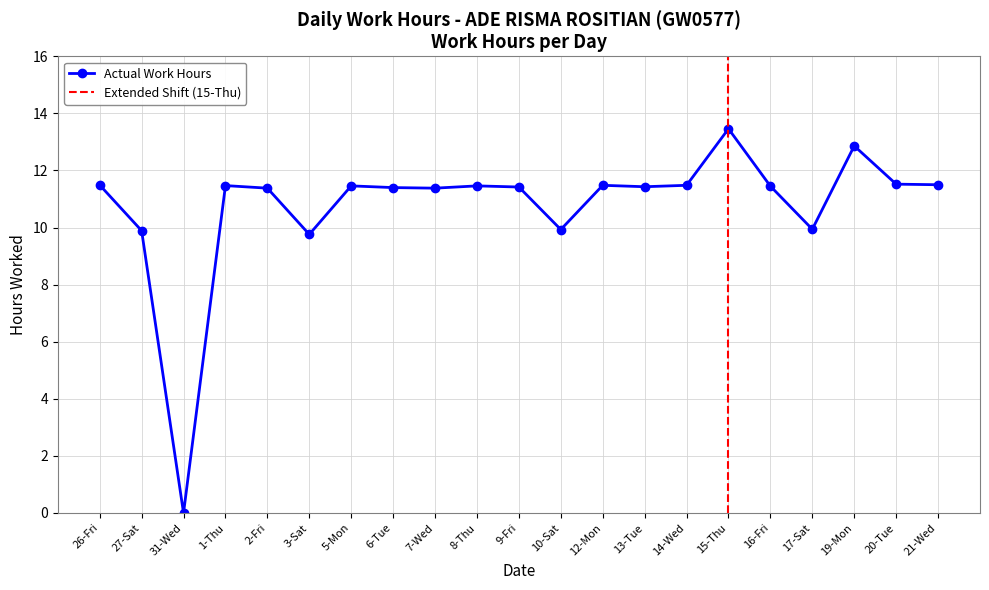

What is the sum of all values?

226.2